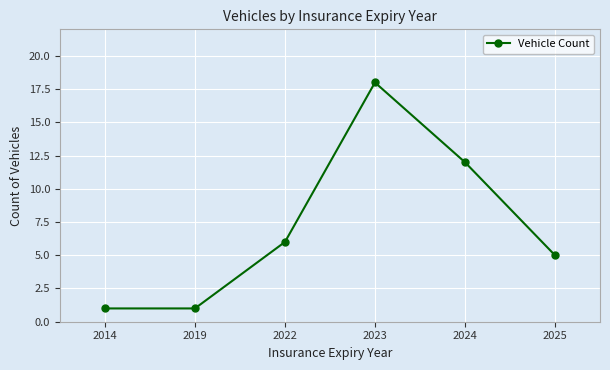

How many lines are shown in the chart?

1